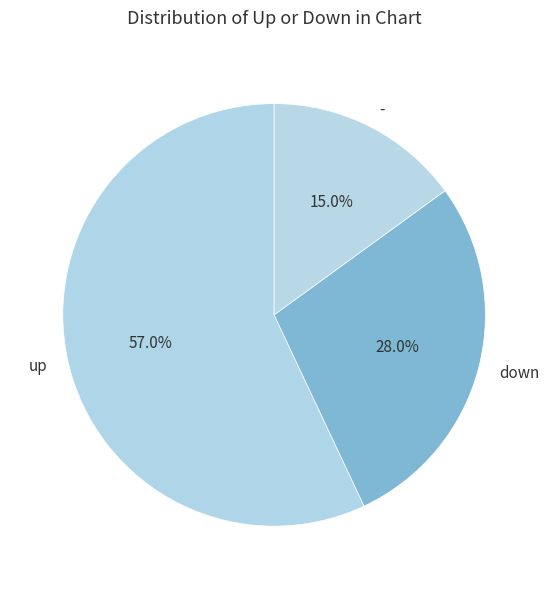

To the nearest percent, what percentage of the pie is up?

57%